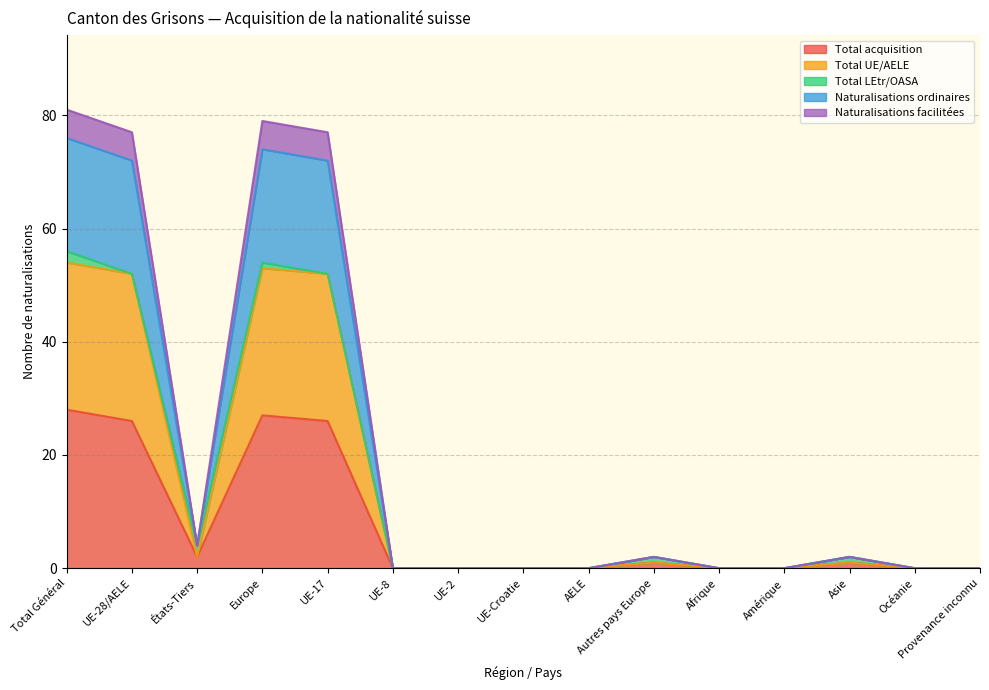

How many categories are shown in the chart?

15